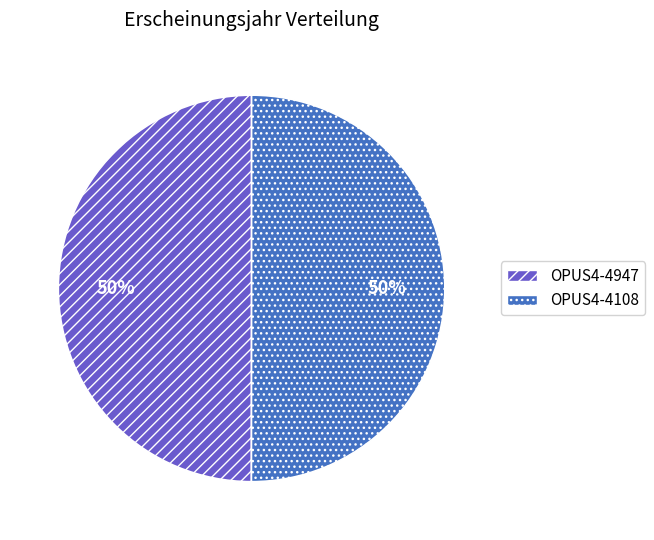

True or false: OPUS4-4108 accounts for 57% of the total.

False